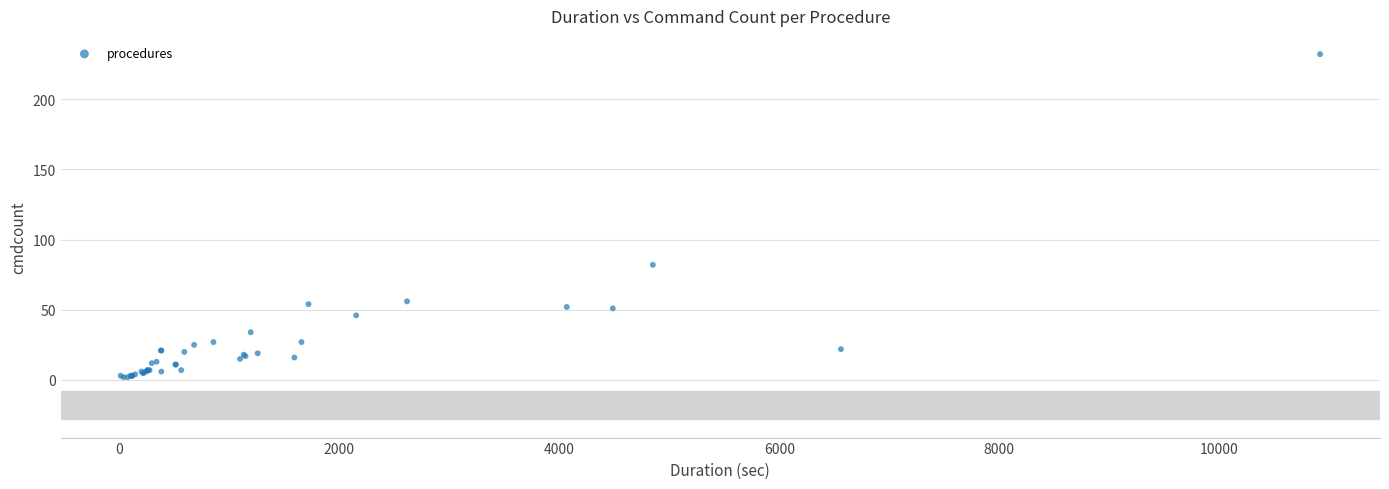

What Y value in the scatter plot is closest to 117?

82